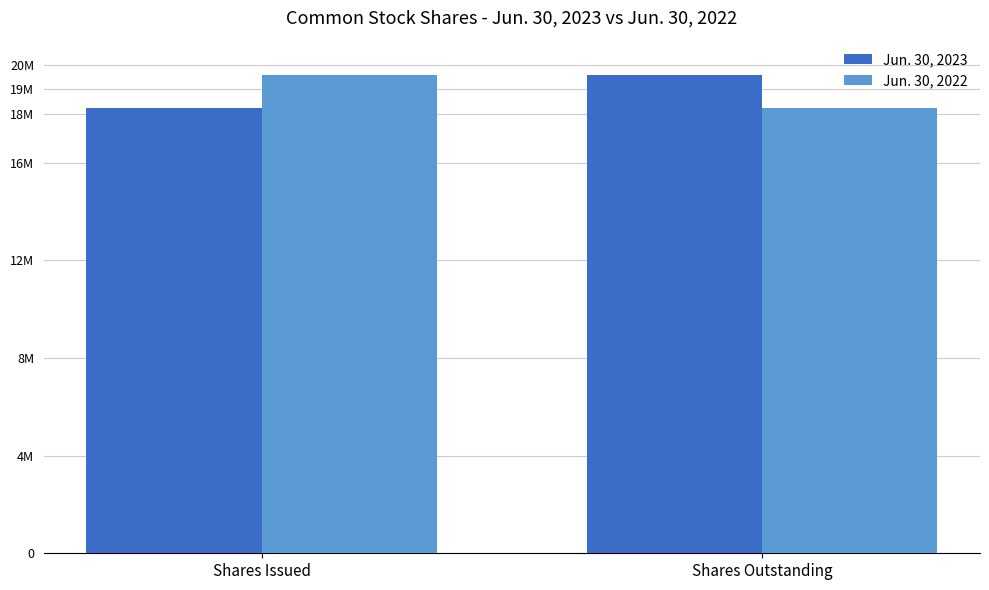

At which label does Jun. 30, 2023 reach its peak?

Shares Outstanding